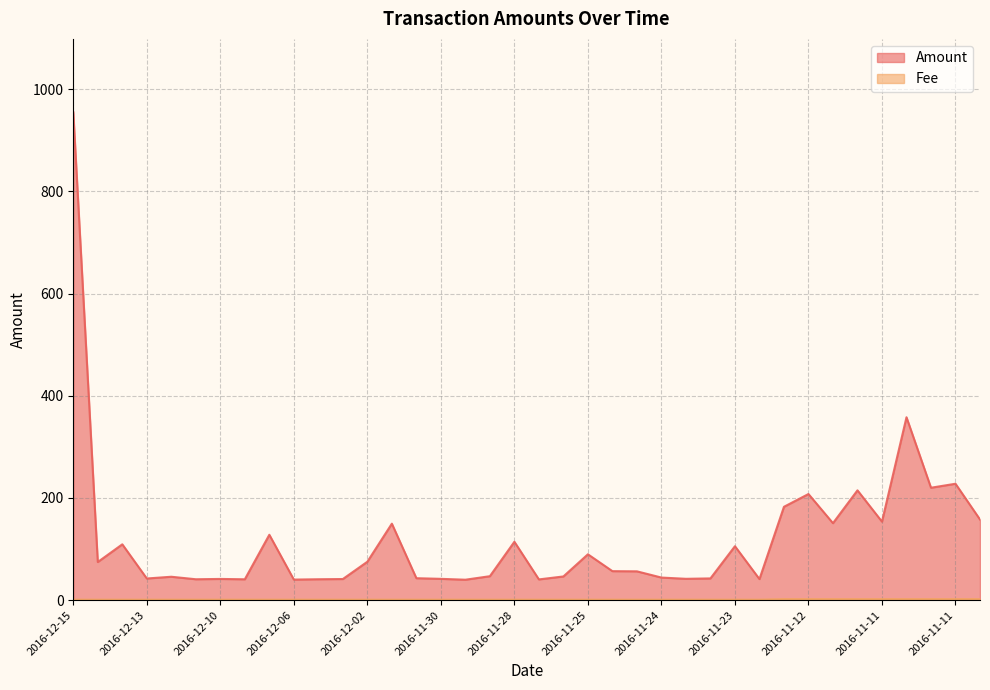

What is the spread (max minus min) of values at 2016-11-12?

205.7